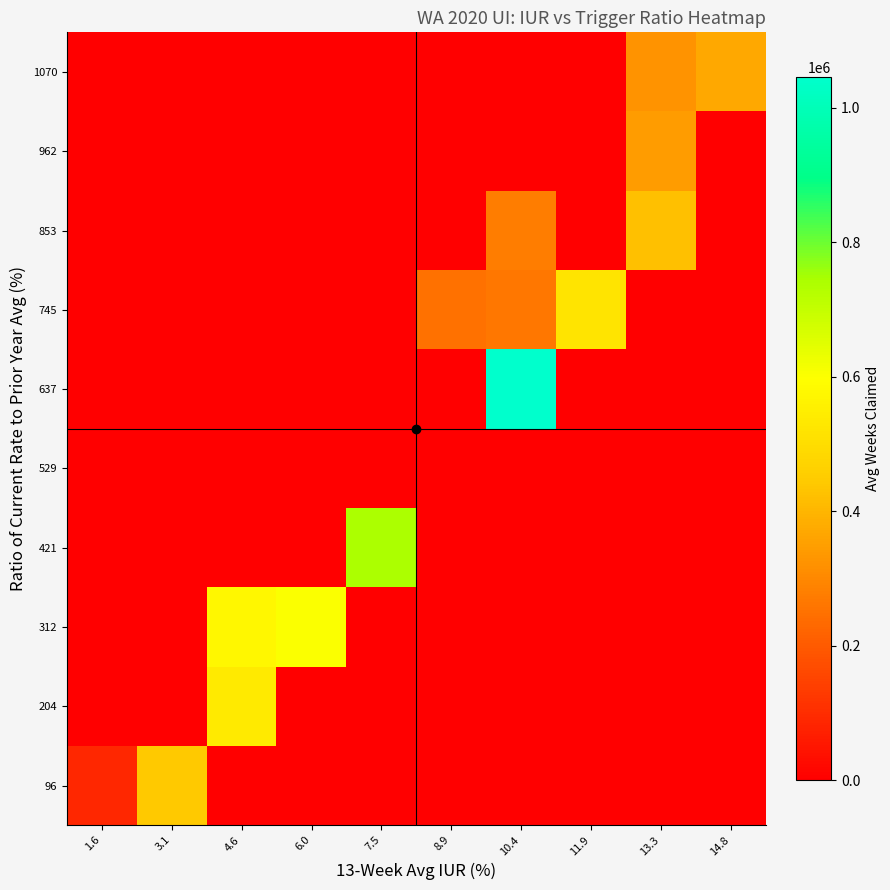

What is the spread (max minus min) of values at 11.9?

521058.0